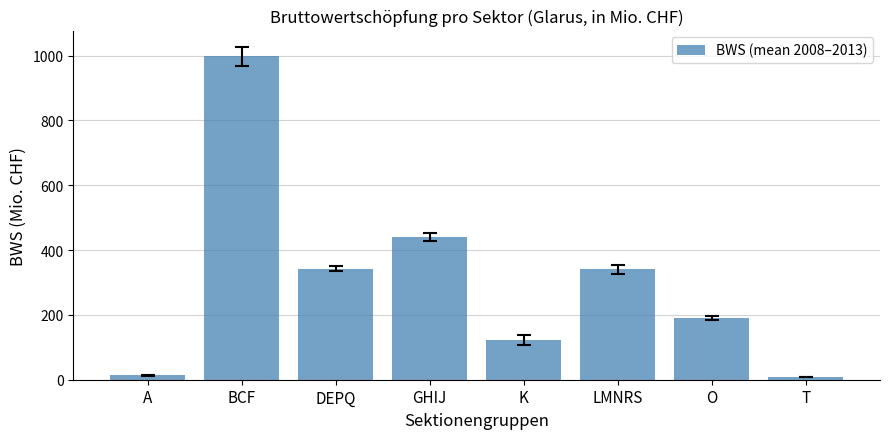

The value at BCF is 1524.1. True or false?

False